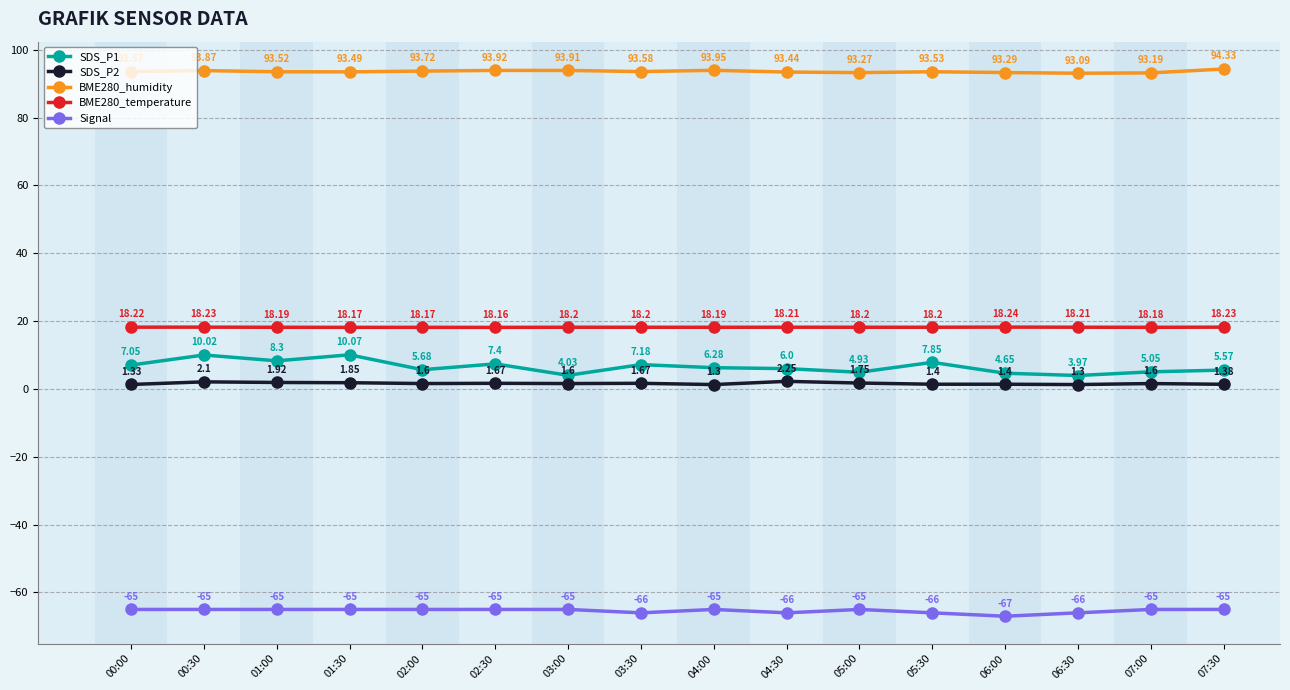

At which category is the sum across all series the highest?

00:30